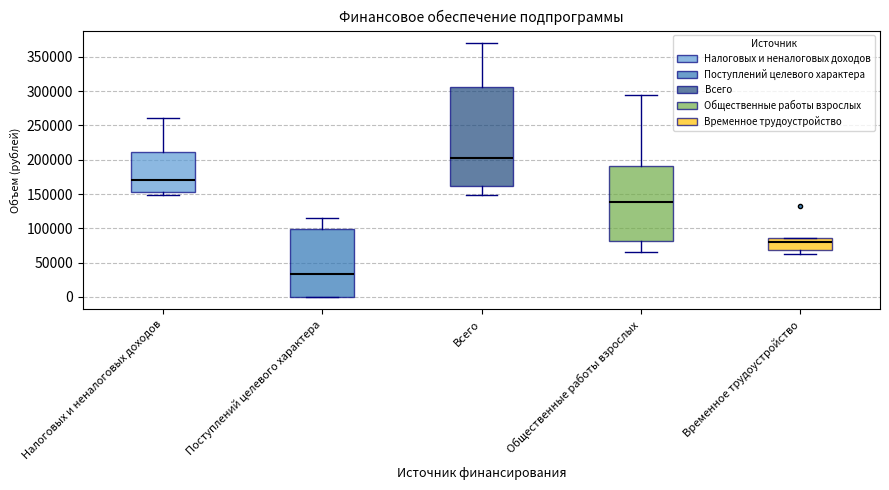

Which box has the lowest median line?

Поступлений целевого характера